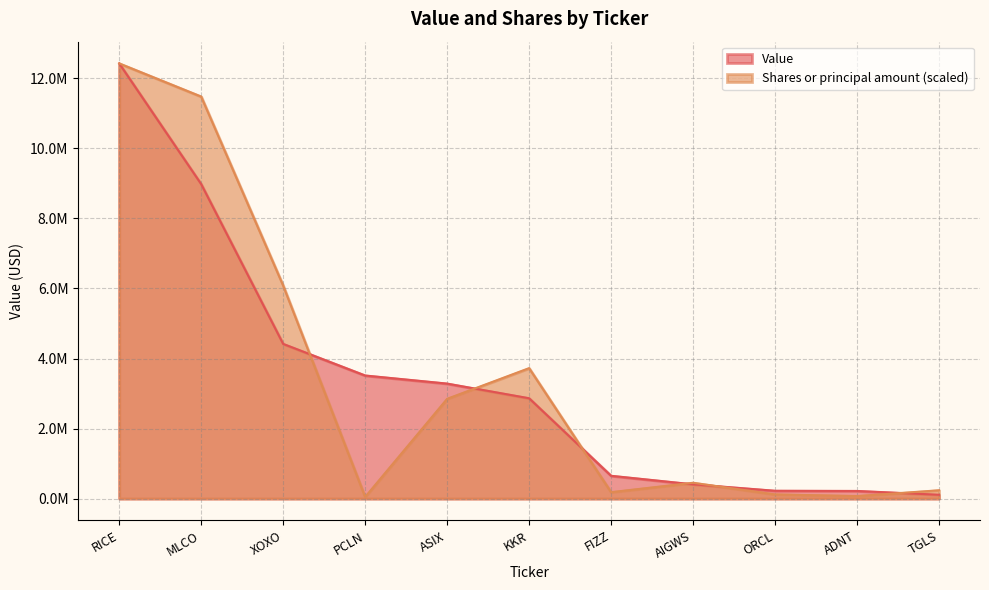

What is the maximum value shown in the chart?

12428000.0